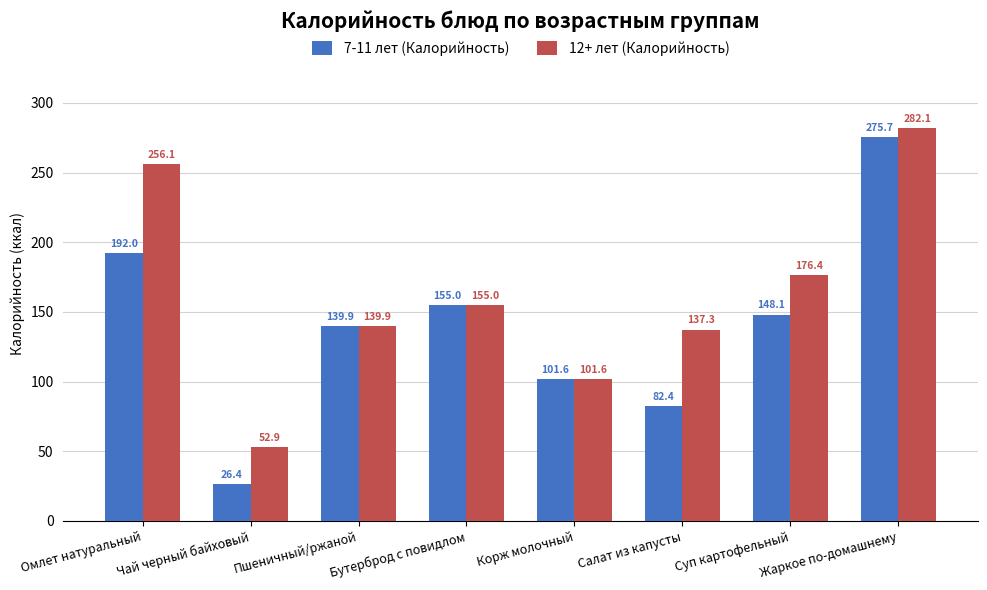

How many values in the 12+ лет (Калорийность) series are below 155?

4